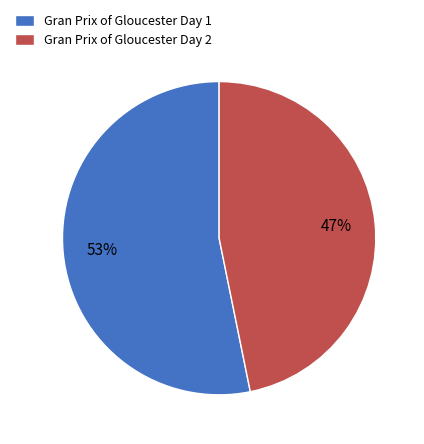

To the nearest percent, what portion does Gran Prix of Gloucester Day 2 represent?

47%